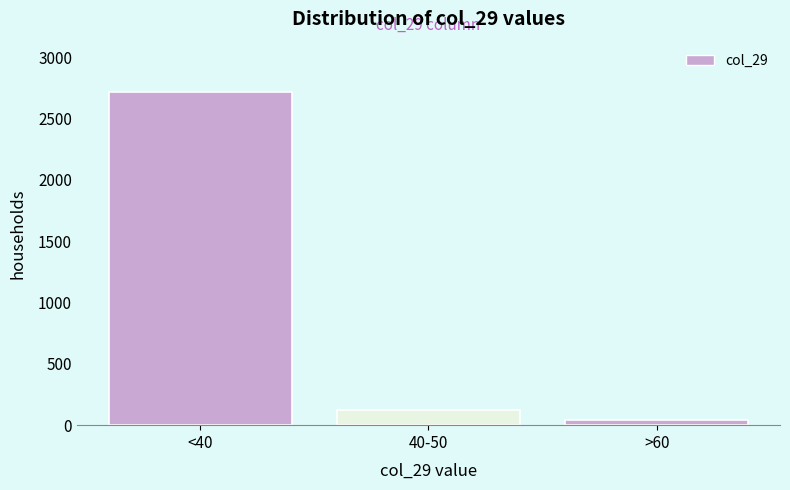

Reading left to right, list all the values displayed in this chart.

2720	120	40